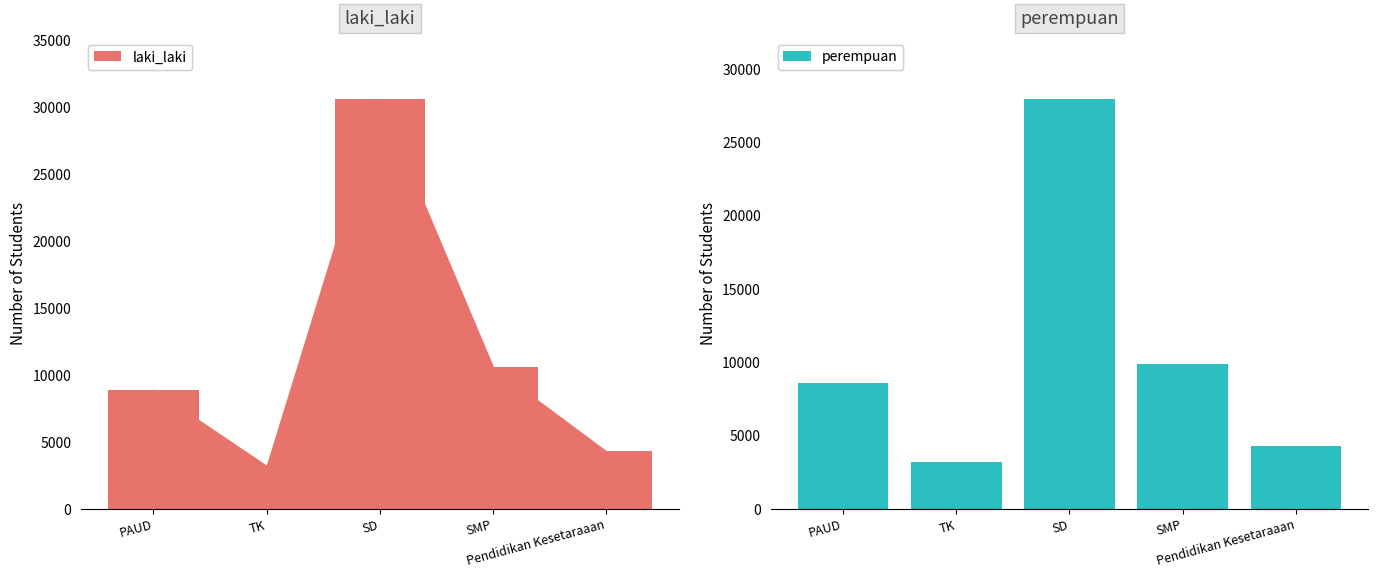

What is the value of the laki_laki bar at the 1st from the left?

8907